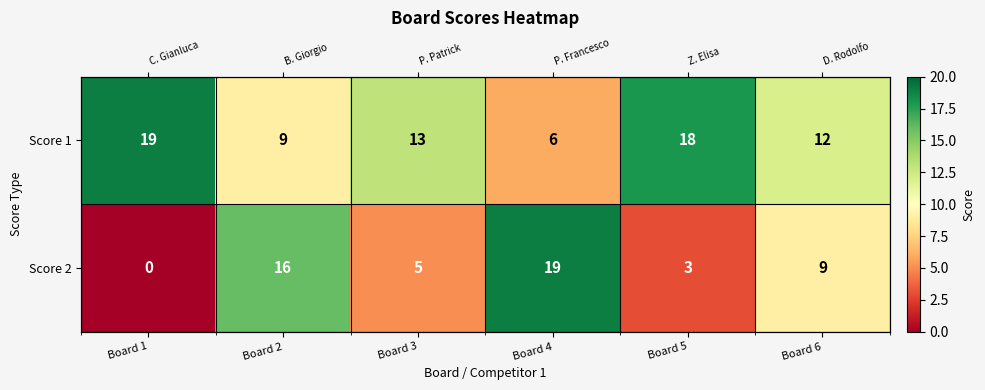

At Board 6, list the series in order from largest to smallest.

Score 1, Score 2